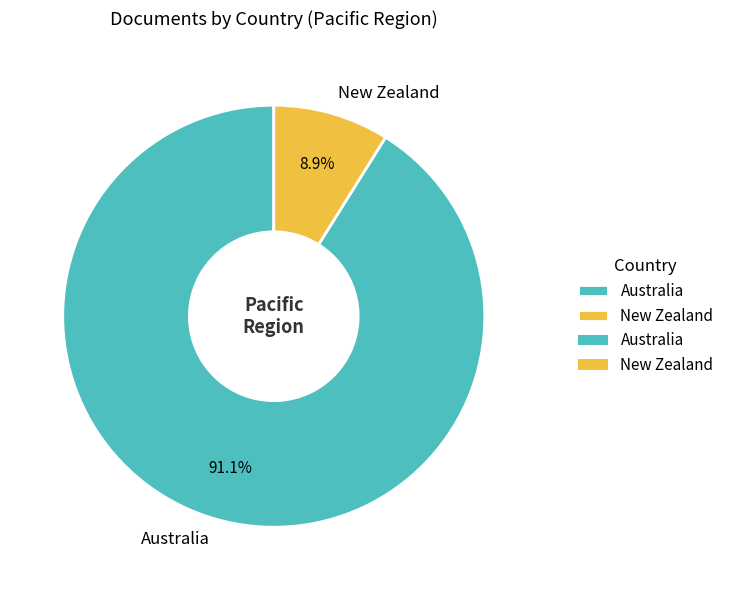

To the nearest percent, what is the average slice percentage?

50%